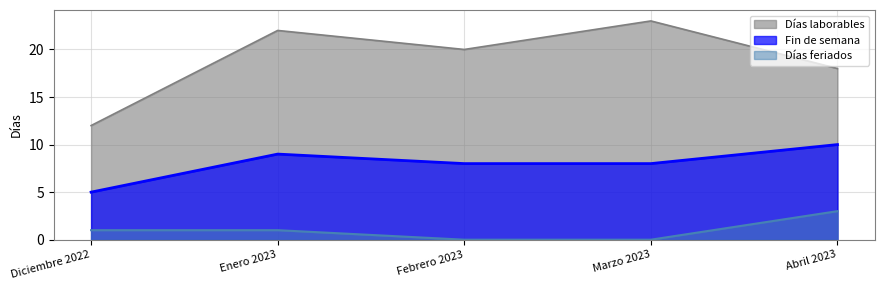

At which category does the chart reach its minimum across all series?

Febrero 2023